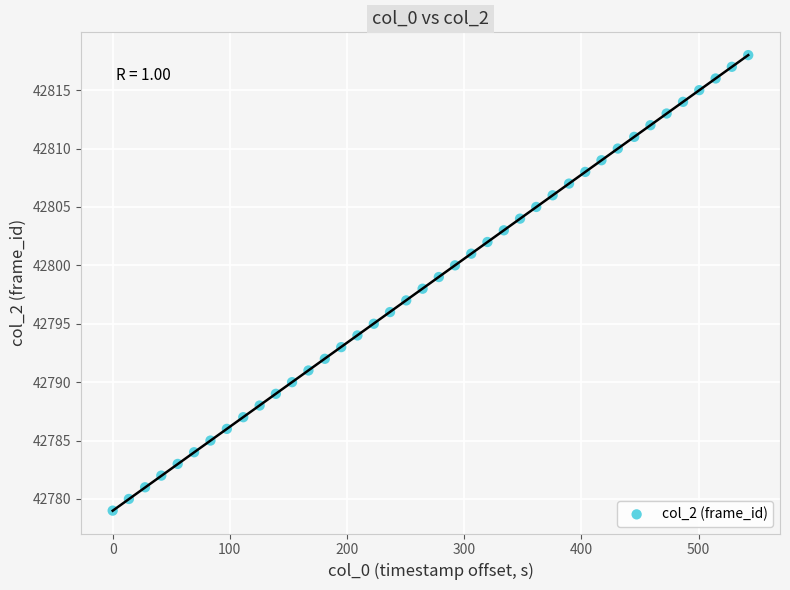

What is the range of Y values (max minus min)?

39